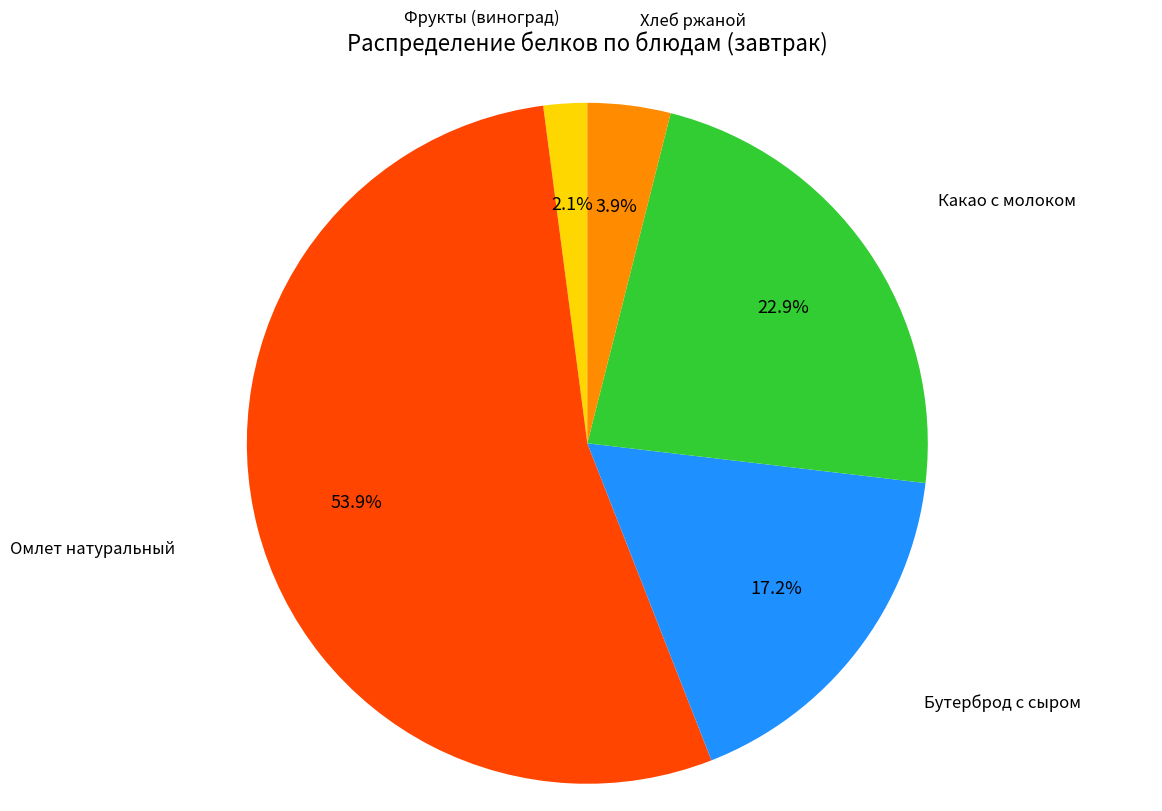

Is there a majority slice in this chart?

Yes